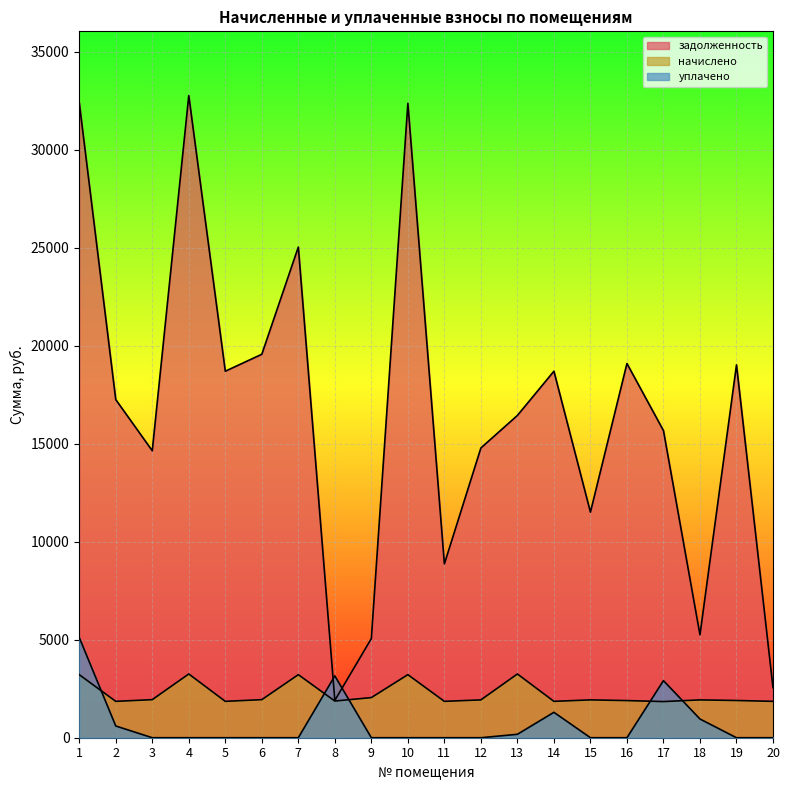

At which category is the sum across all series the highest?

1